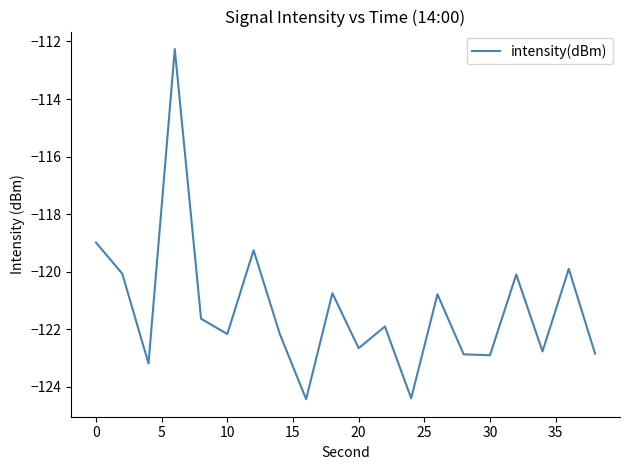

What is the difference between the maximum and second lowest values?

12.1